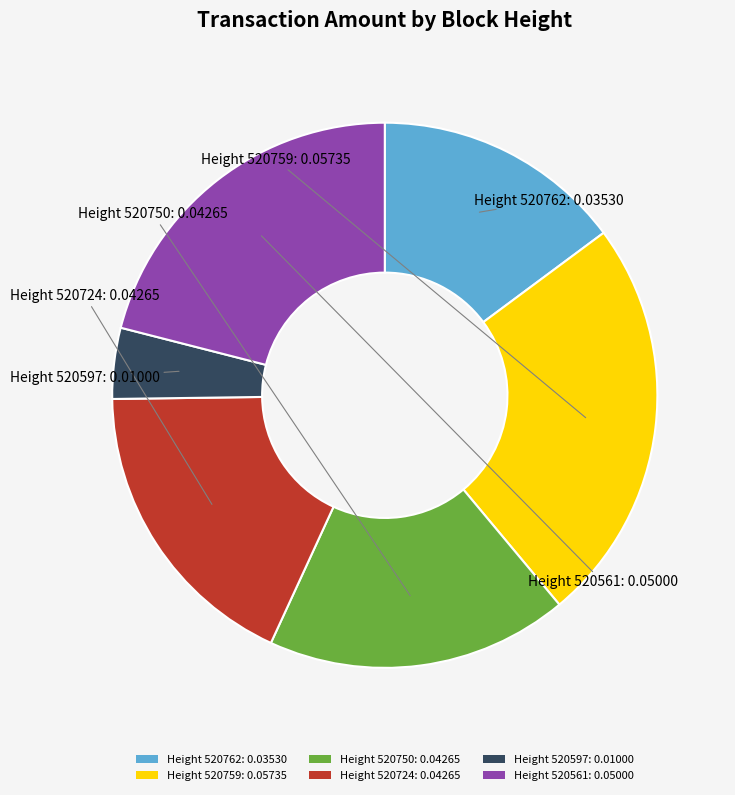

Which slice is the smallest?

Height 520597: 0.01000